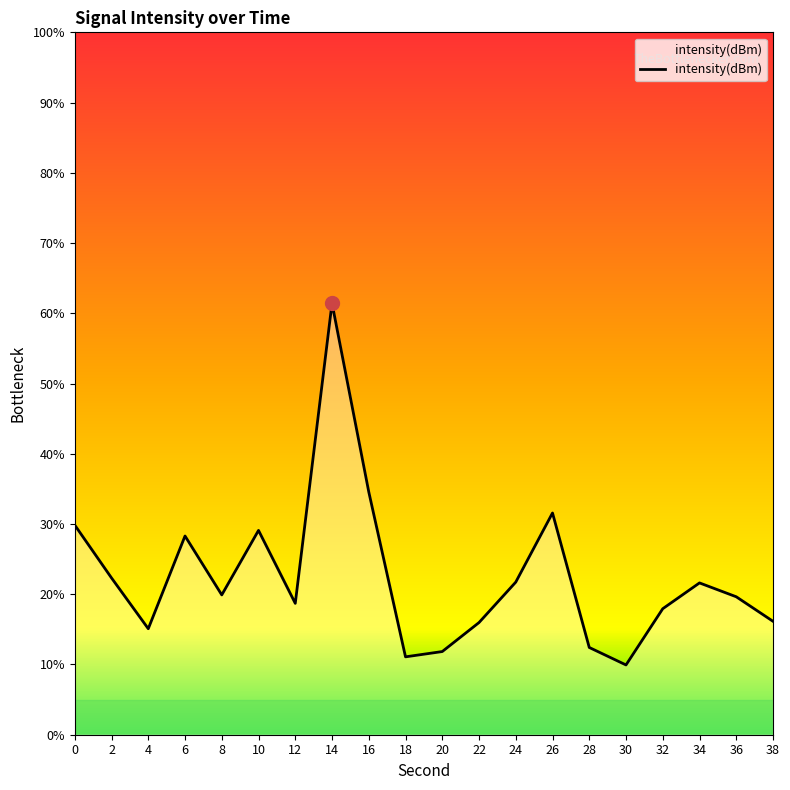

What is the value of the 4th point from the left?

-117.2